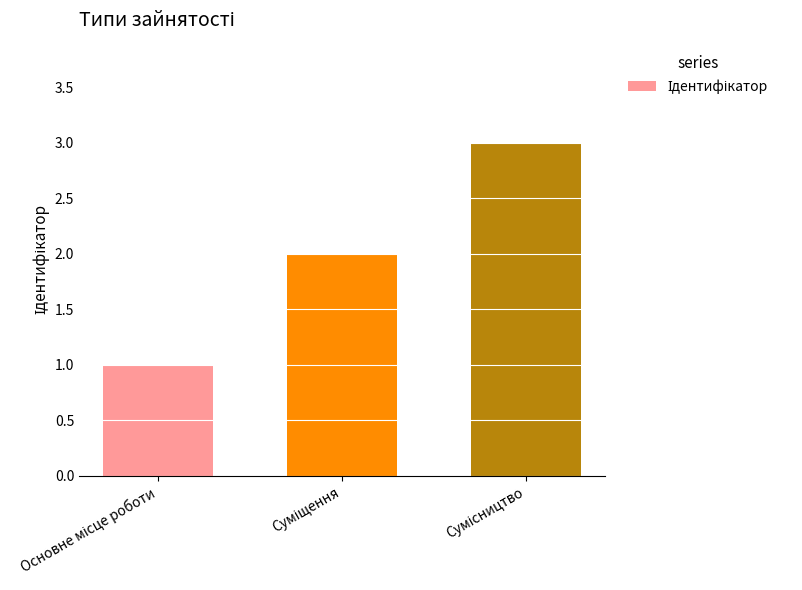

What is the greatest value displayed?

3